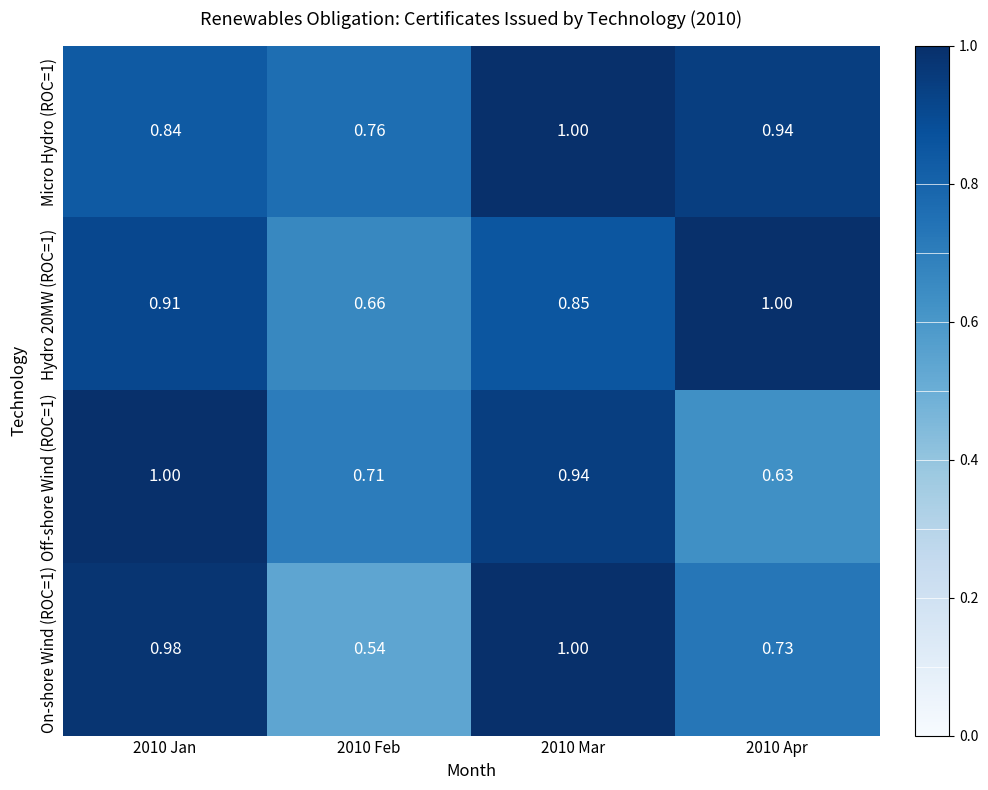

Is the value of Hydro 20MW (ROC=1) at 2010 Apr greater than the value of Micro Hydro (ROC=1) at 2010 Apr?

Yes